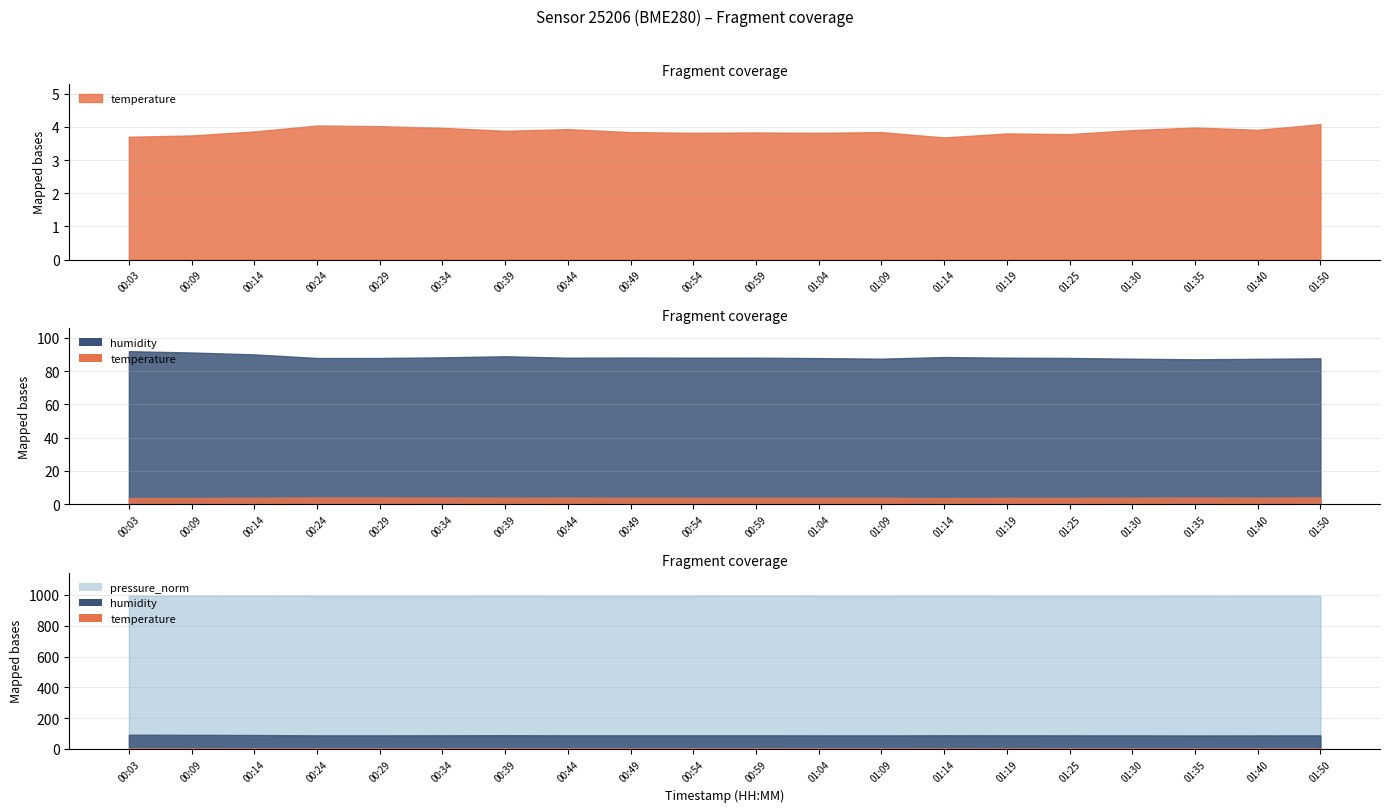

Is the value of temperature at 01:19 greater than the value of pressure_norm at 01:19?

No